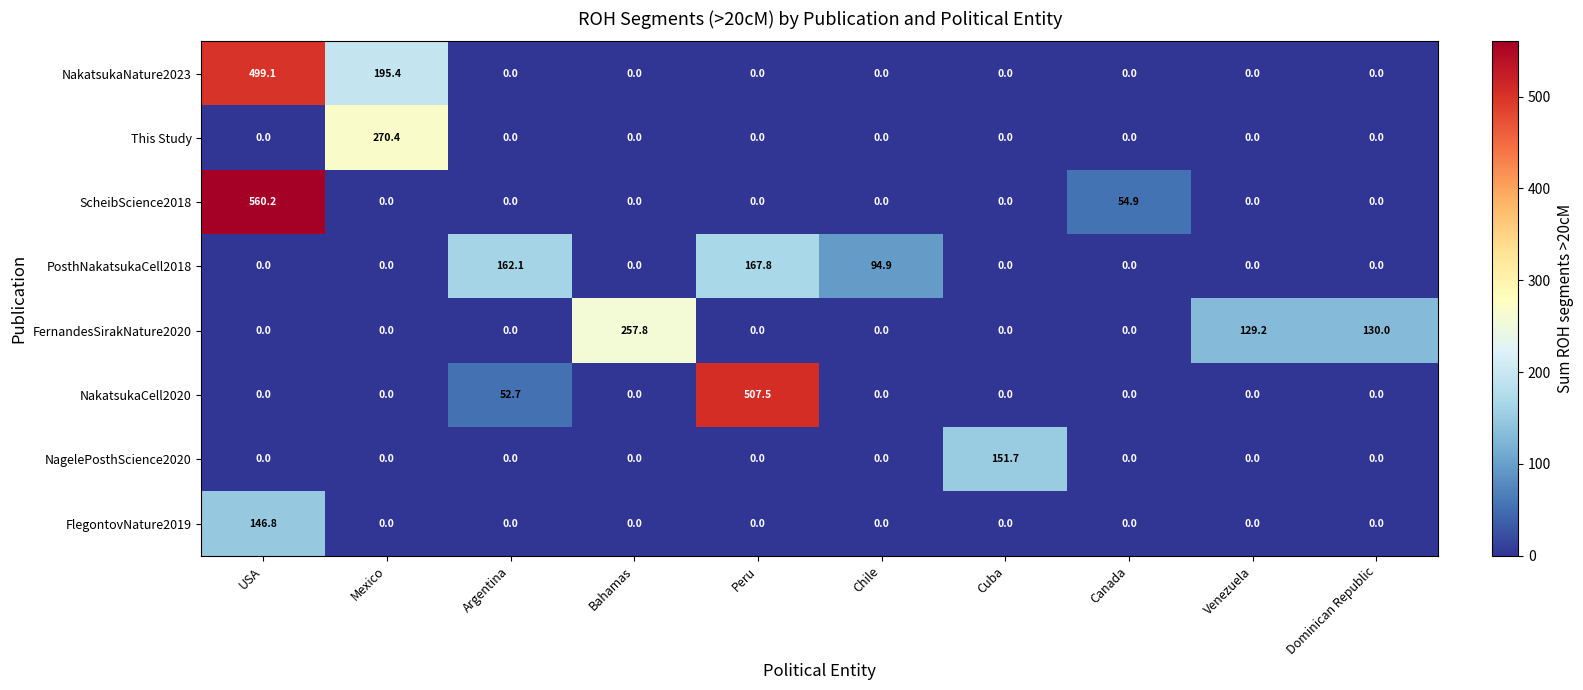

Which series has the largest range (max minus min)?

ScheibScience2018